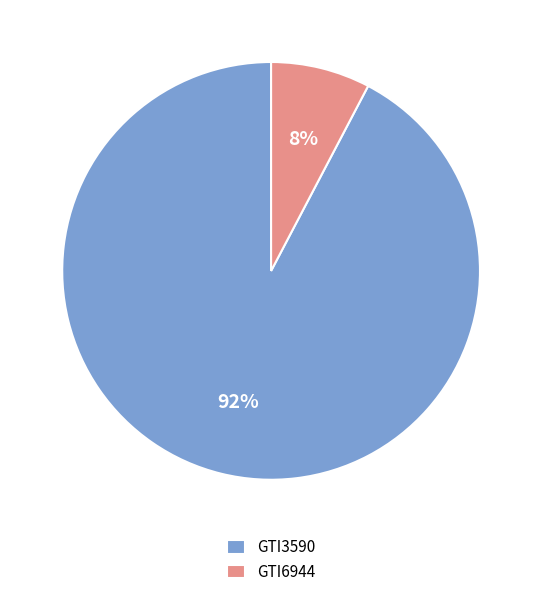

To the nearest percent, what percentage of the pie is GTI6944?

8%